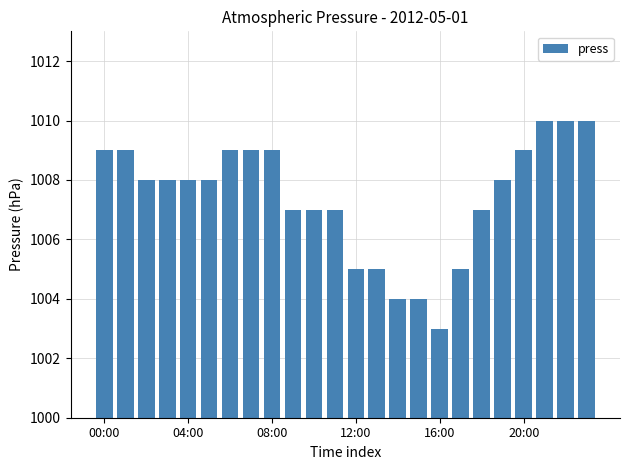

What is the sum of all values?

24178